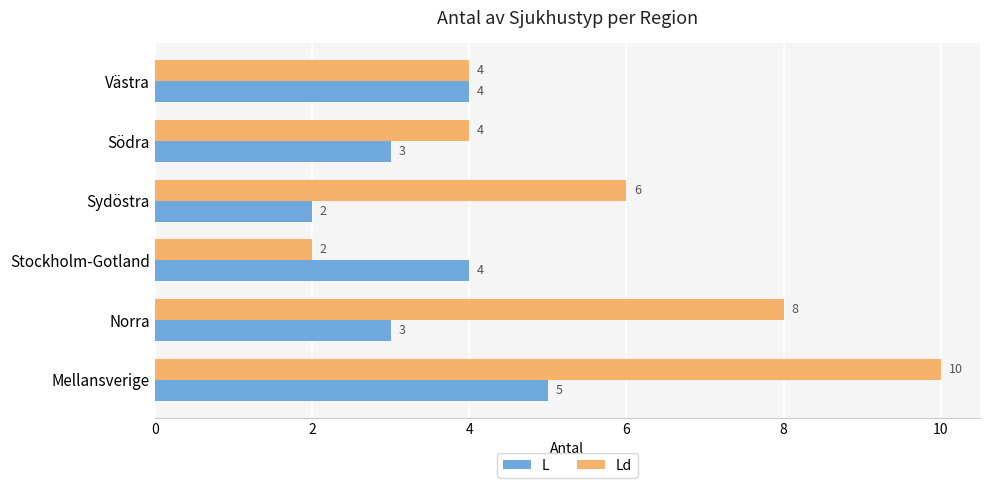

Rank the series by their average value, from highest to lowest.

Ld, L